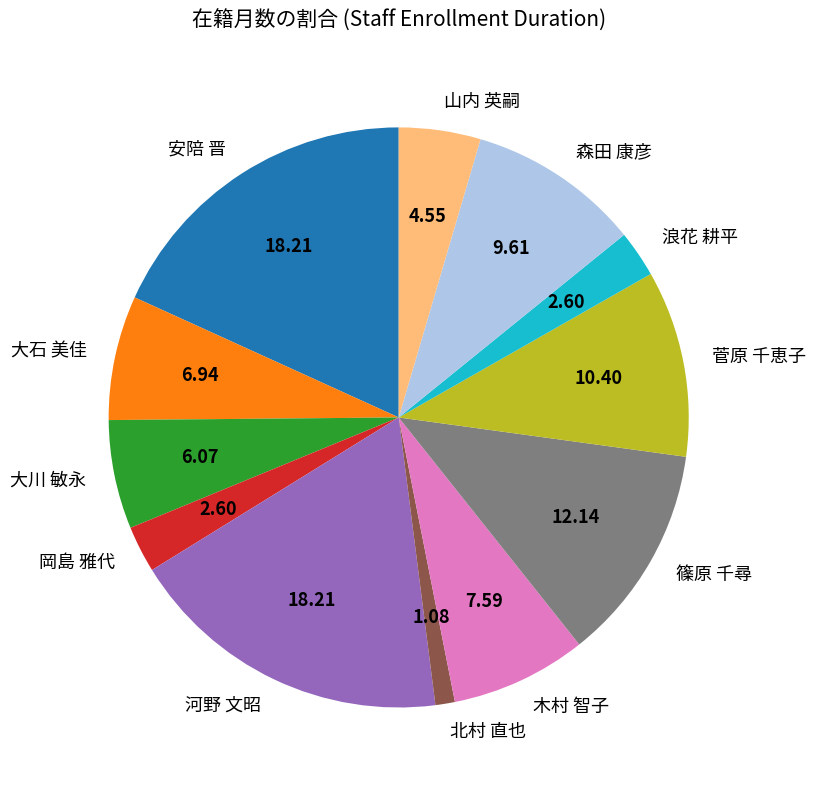

Does 大川 敏永 represent more than half of the total?

No